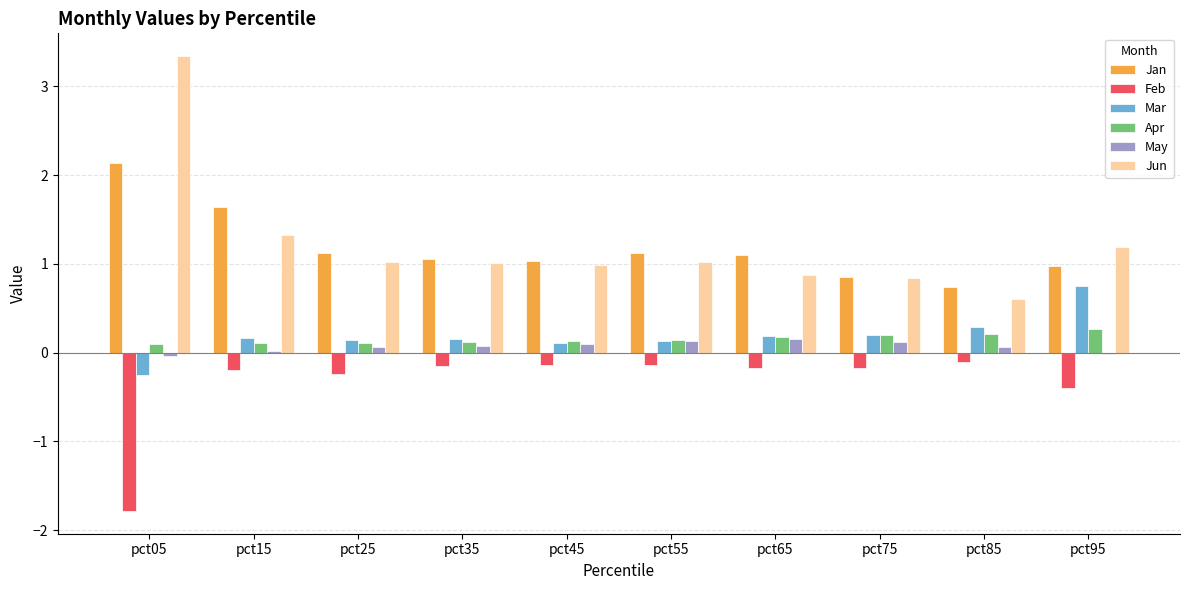

The May series shows 0.1 at pct35. True or false?

True